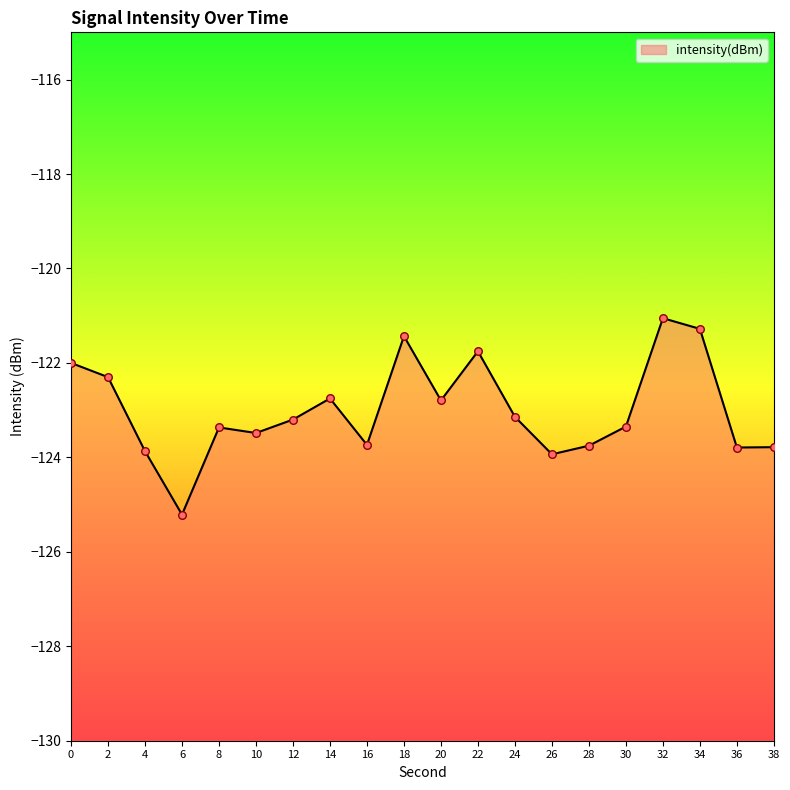

Which has a higher value, 10 or 22?

22